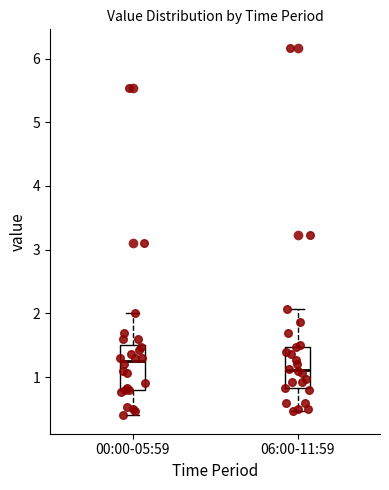

Which box has the lowest median line?

06:00-11:59